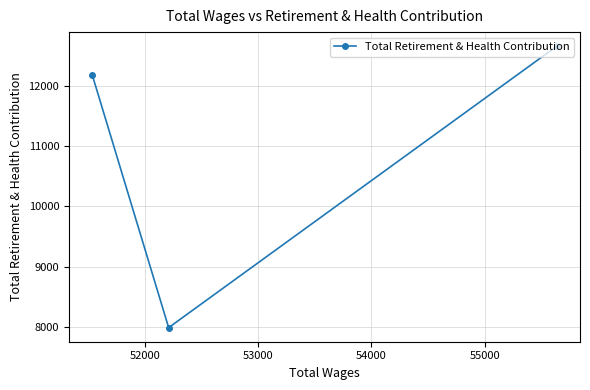

What is the difference between the maximum and second lowest values?

477